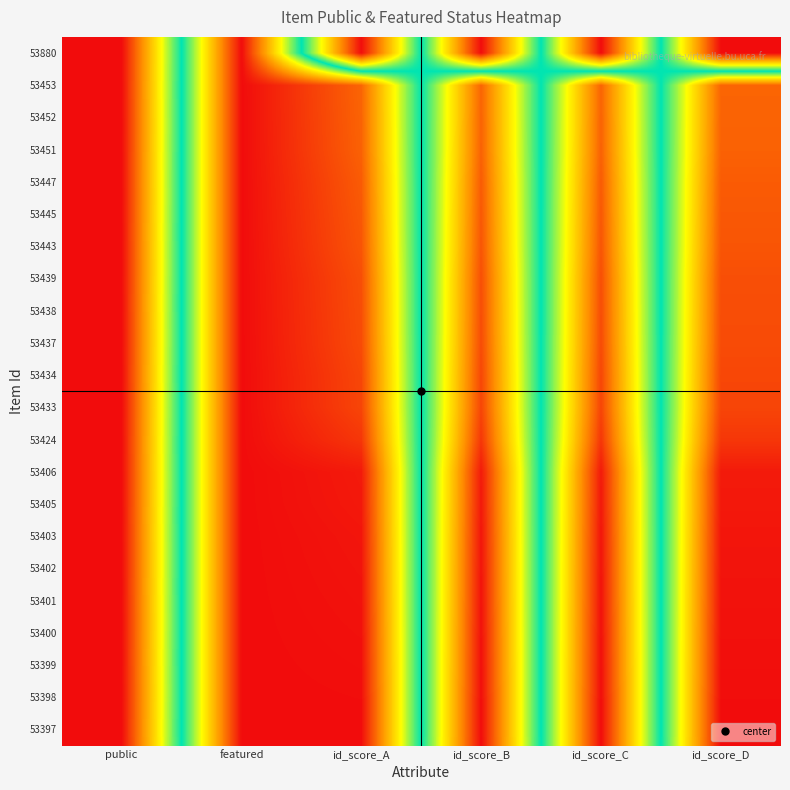

What is the total value across all series at id_score_B?

19.8